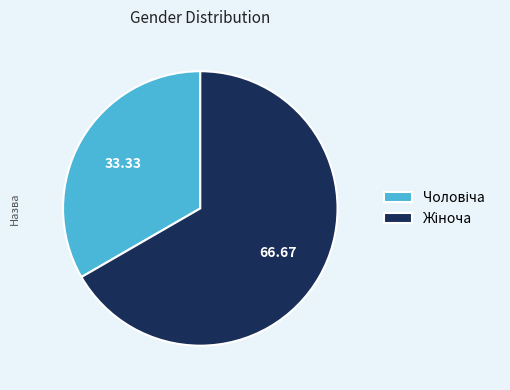

Is there any slice that represents more than half of the pie?

Yes